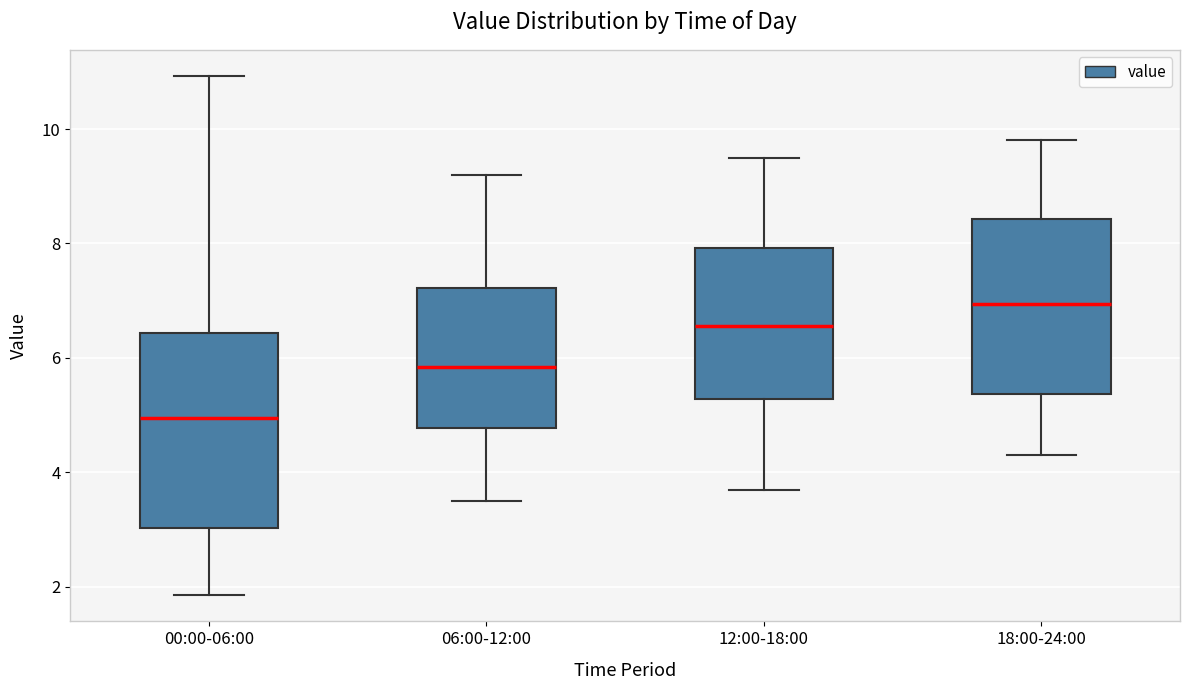

Reading left to right, read every box against the y-axis: the position of its median line, the range the box covers, and the ends of its whiskers. The values are not printed on the chart, so give them approximately, as read against the axis.

00:00-06:00: median 5.0, box 3.0 to 6.4, whiskers 1.8 to 11.0
06:00-12:00: median 5.8, box 4.8 to 7.2, whiskers 3.6 to 9.2
12:00-18:00: median 6.6, box 5.2 to 8.0, whiskers 3.8 to 9.6
18:00-24:00: median 7.0, box 5.4 to 8.4, whiskers 4.4 to 9.8